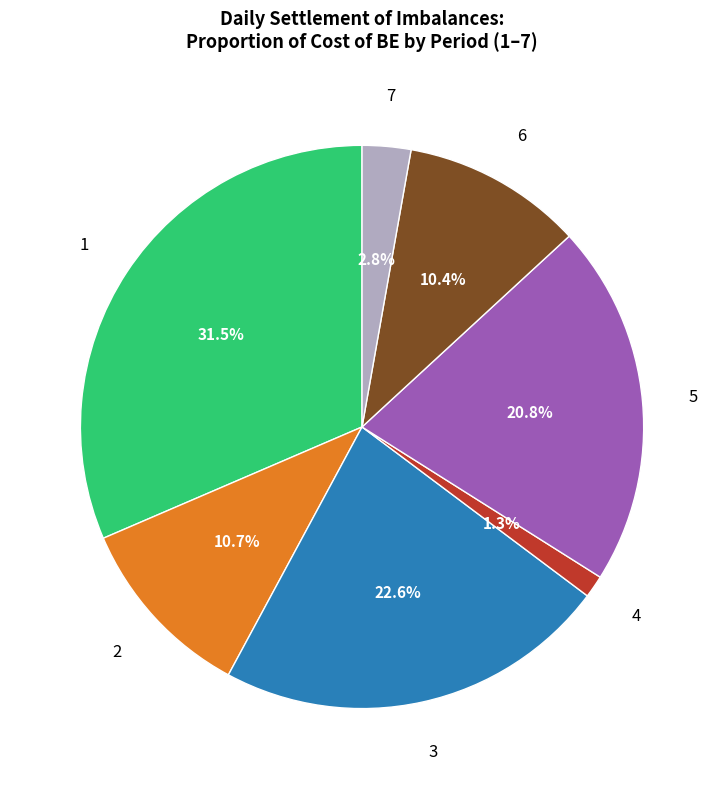

Count the number of slices in the pie.

7